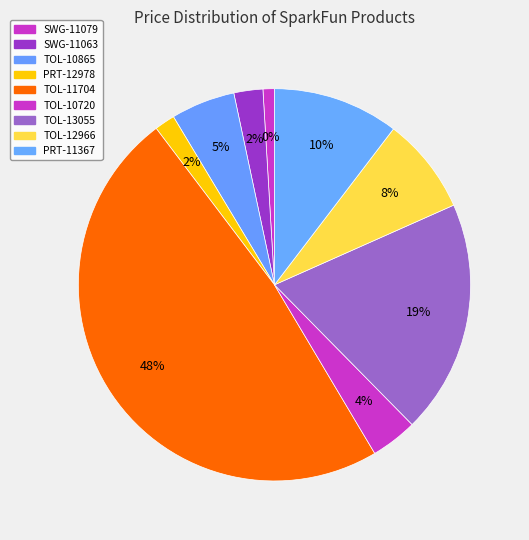

Rank the categories by value from lowest to highest.

SWG-11079, PRT-12978, SWG-11063, TOL-10720, TOL-10865, TOL-12966, PRT-11367, TOL-13055, TOL-11704